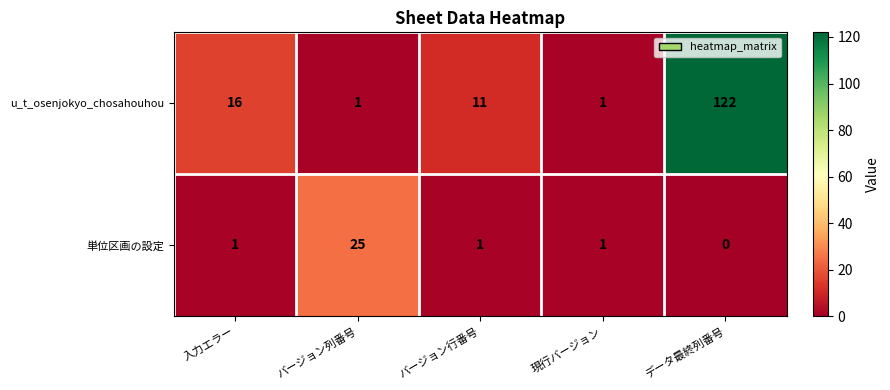

Which series changed the most between バージョン列番号 and 現行バージョン?

単位区画の設定